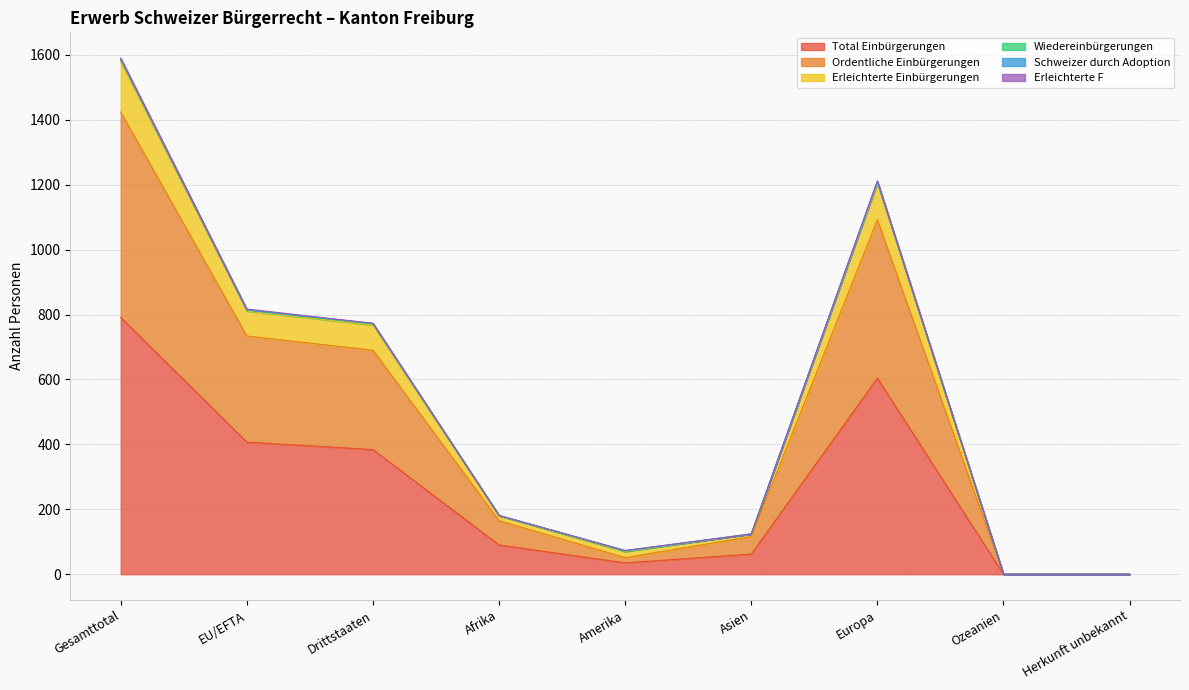

How many data points does each series have?

9